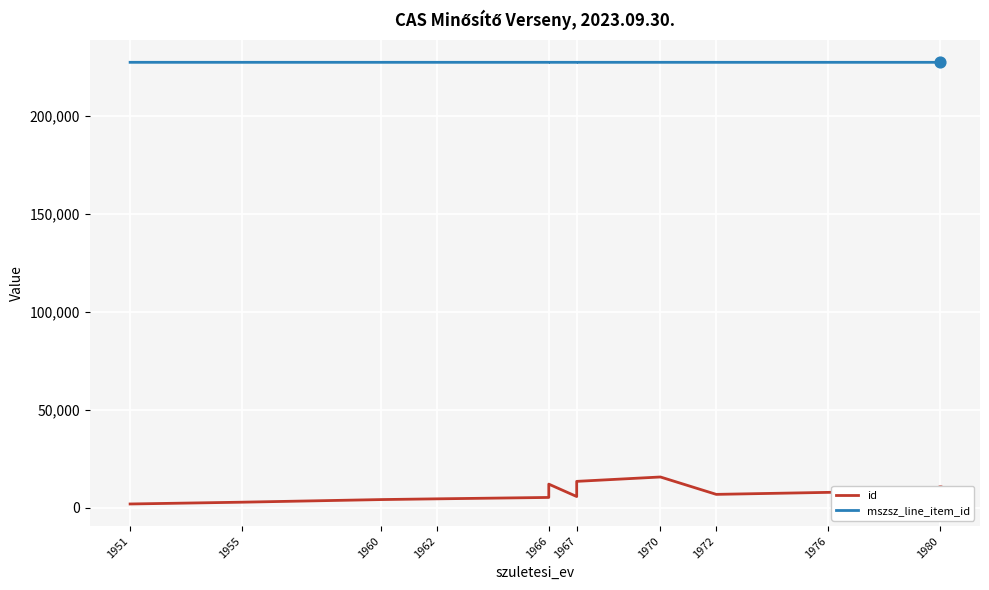

Which series contains the highest Y value?

mszsz_line_item_id